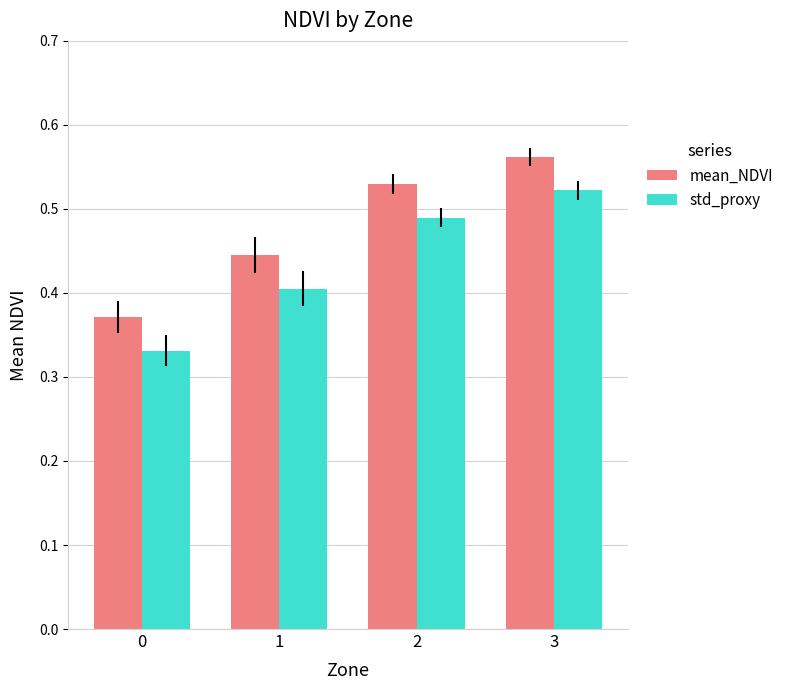

Count the mean_NDVI values in the range 0 to 1.

4